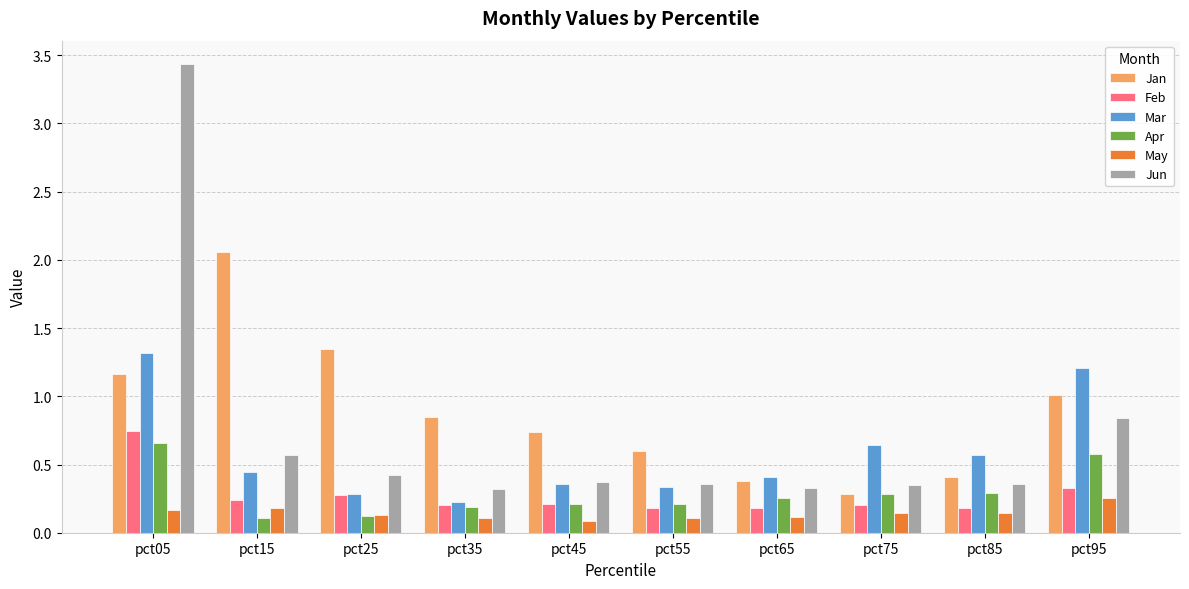

At which label is Jun closest to 1?

pct95